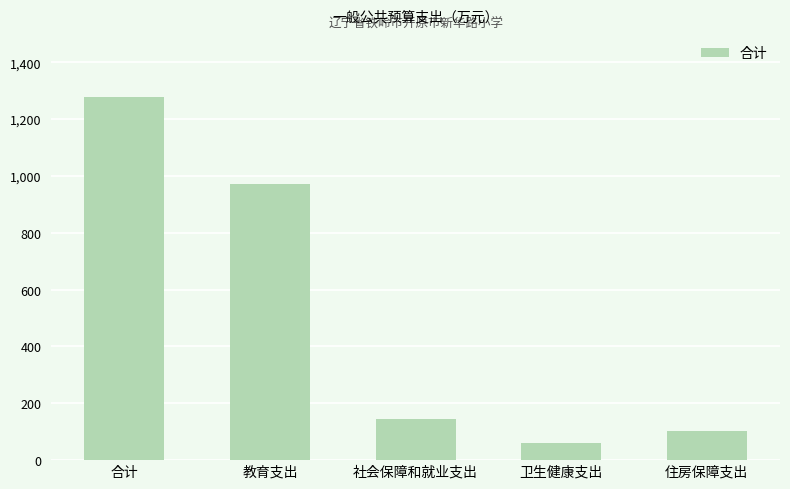

What is the value of the 2nd bar from the left?

972.1